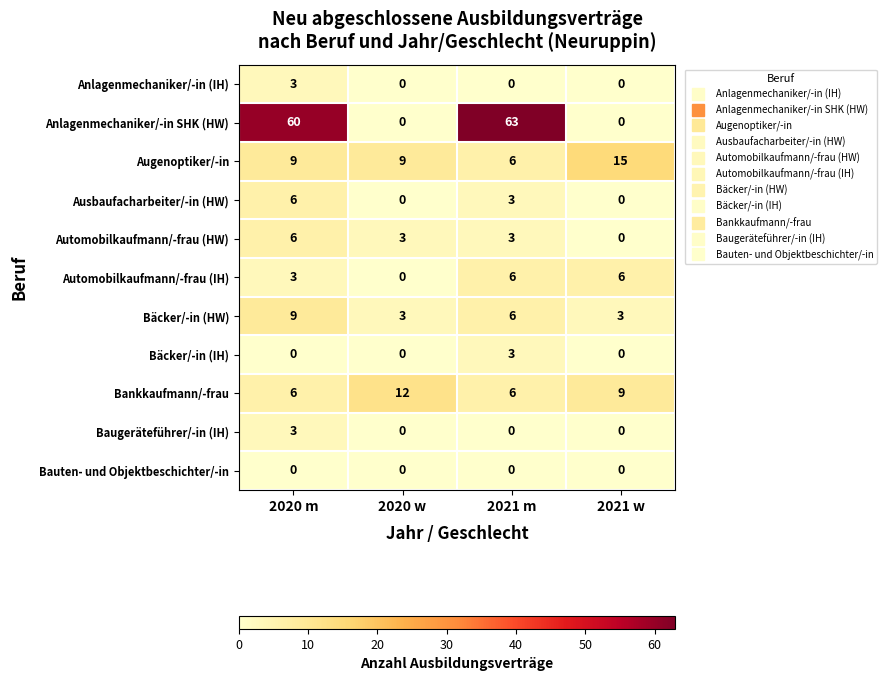

At which label is Automobilkaufmann/-frau (IH) closest to 3?

2020 m